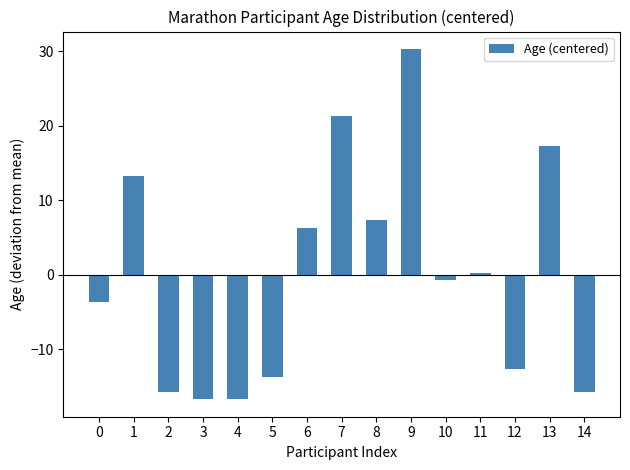

Are the bars horizontal?

No